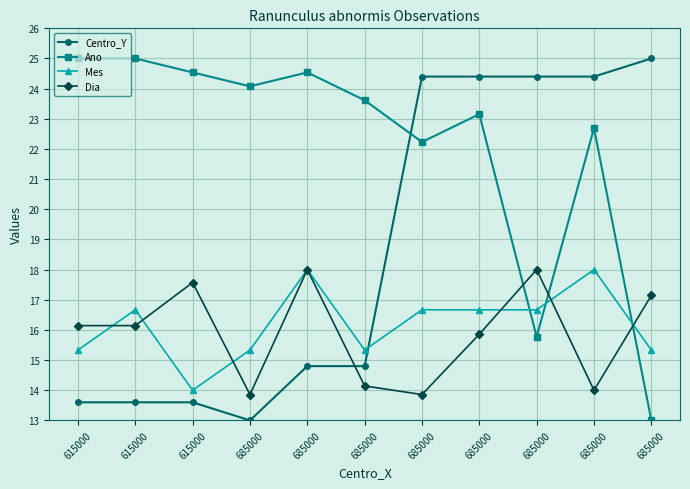

The Ano series shows 23.2 at 685000. True or false?

True